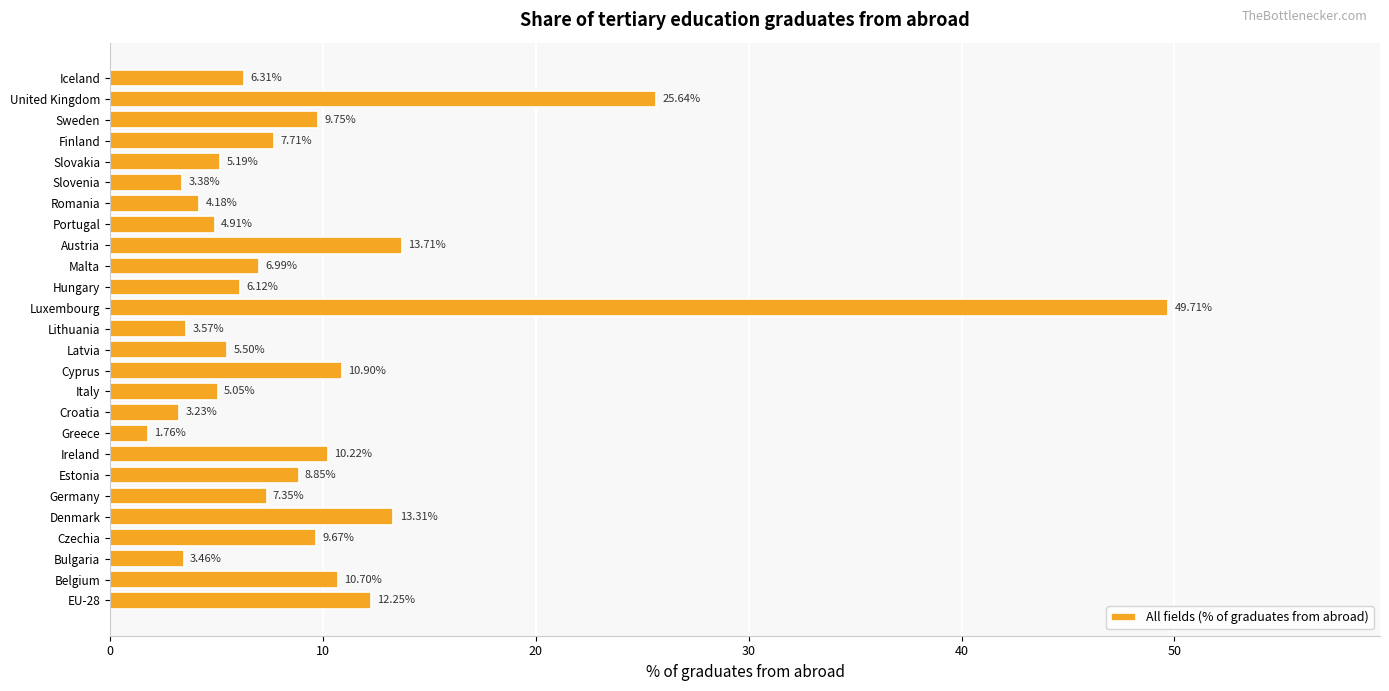

What is the average value?

9.6